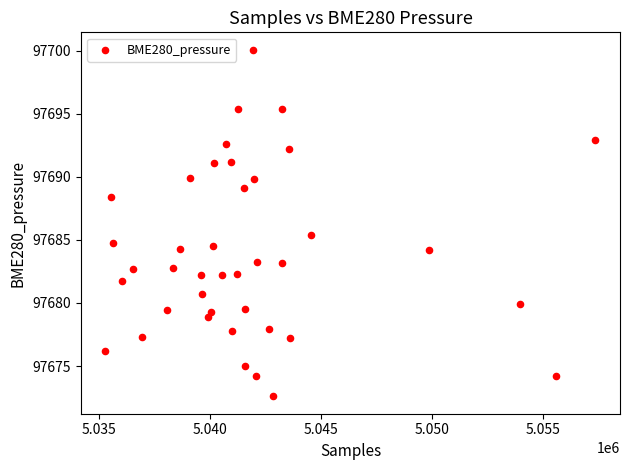

What Y value in the scatter plot is closest to 97686?

97685.4